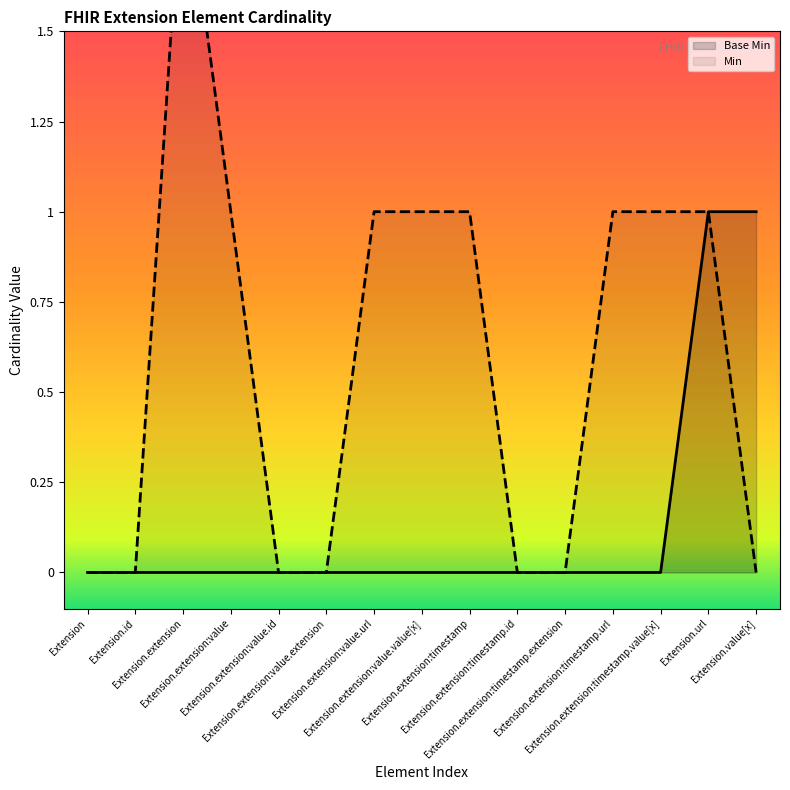

Reading left to right, list all the values displayed in this chart.

Base Min: Extension=0	Extension.id=0	Extension.extension=0	Extension.extension:value=0	Extension.extension:value.id=0	Extension.extension:value.extension=0	Extension.extension:value.url=0	Extension.extension:value.value[x]=0	Extension.extension:timestamp=0	Extension.extension:timestamp.id=0	Extension.extension:timestamp.extension=0	Extension.extension:timestamp.url=0	Extension.extension:timestamp.value[x]=0	Extension.url=1	Extension.value[x]=1
Min: Extension=0	Extension.id=0	Extension.extension=2	Extension.extension:value=1	Extension.extension:value.id=0	Extension.extension:value.extension=0	Extension.extension:value.url=1	Extension.extension:value.value[x]=1	Extension.extension:timestamp=1	Extension.extension:timestamp.id=0	Extension.extension:timestamp.extension=0	Extension.extension:timestamp.url=1	Extension.extension:timestamp.value[x]=1	Extension.url=1	Extension.value[x]=0